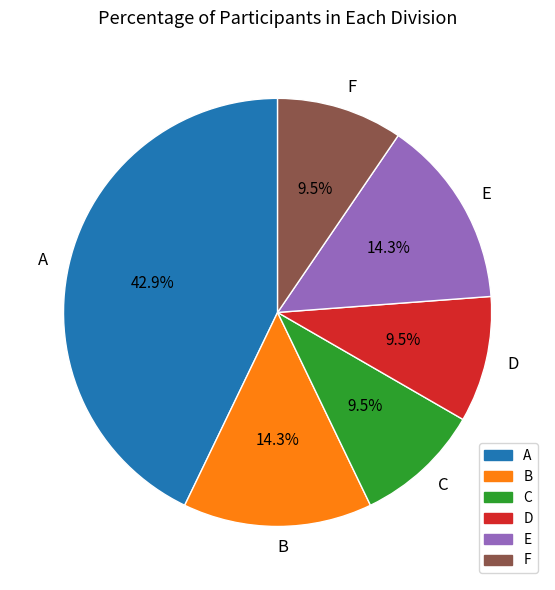

To the nearest percent, what is the difference between the largest and smallest slice percentages?

33%